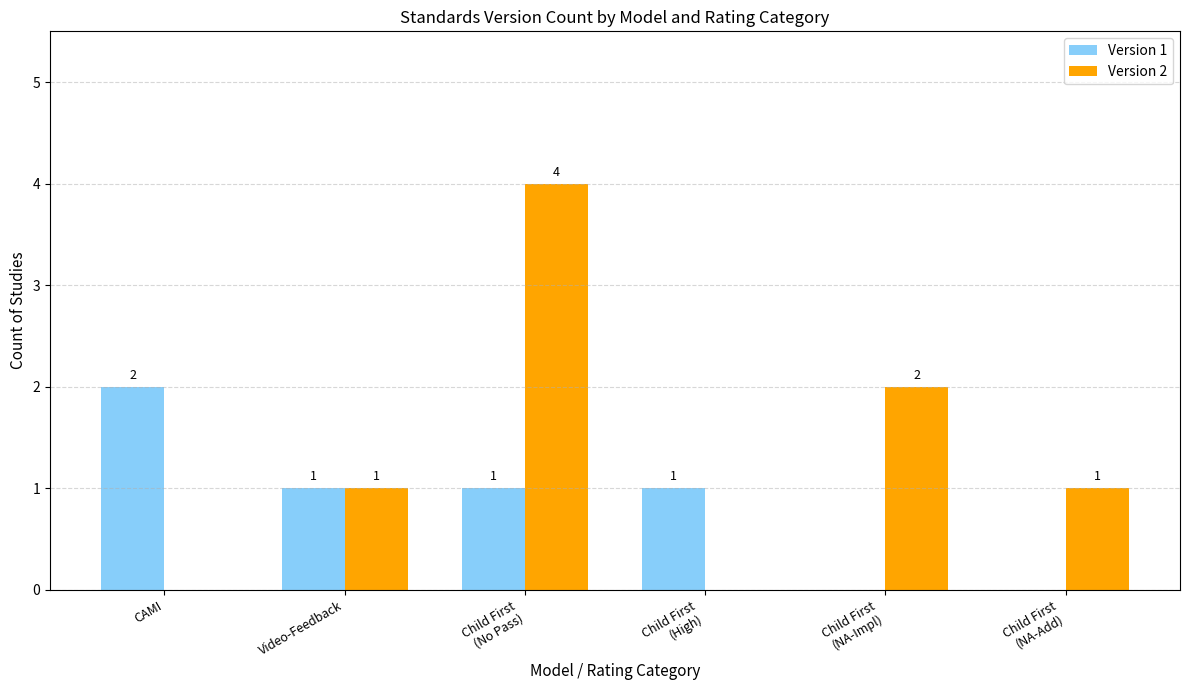

What is the sum of the Version 1 values at Video-Feedback and Child First
(NA-Add)?

1